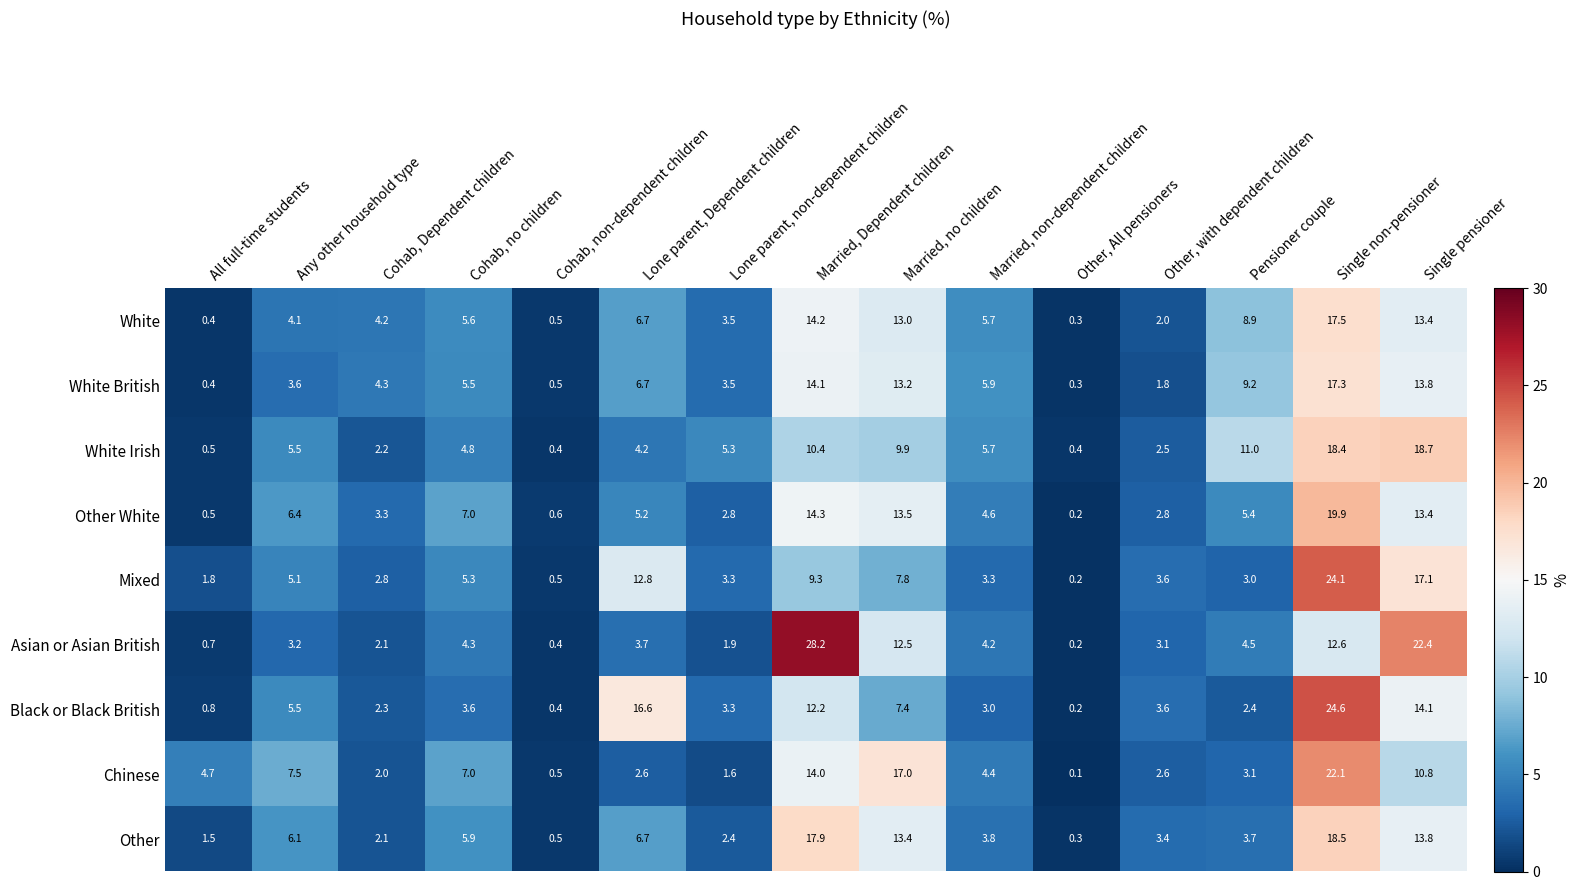

What is the greatest value displayed?

28.2